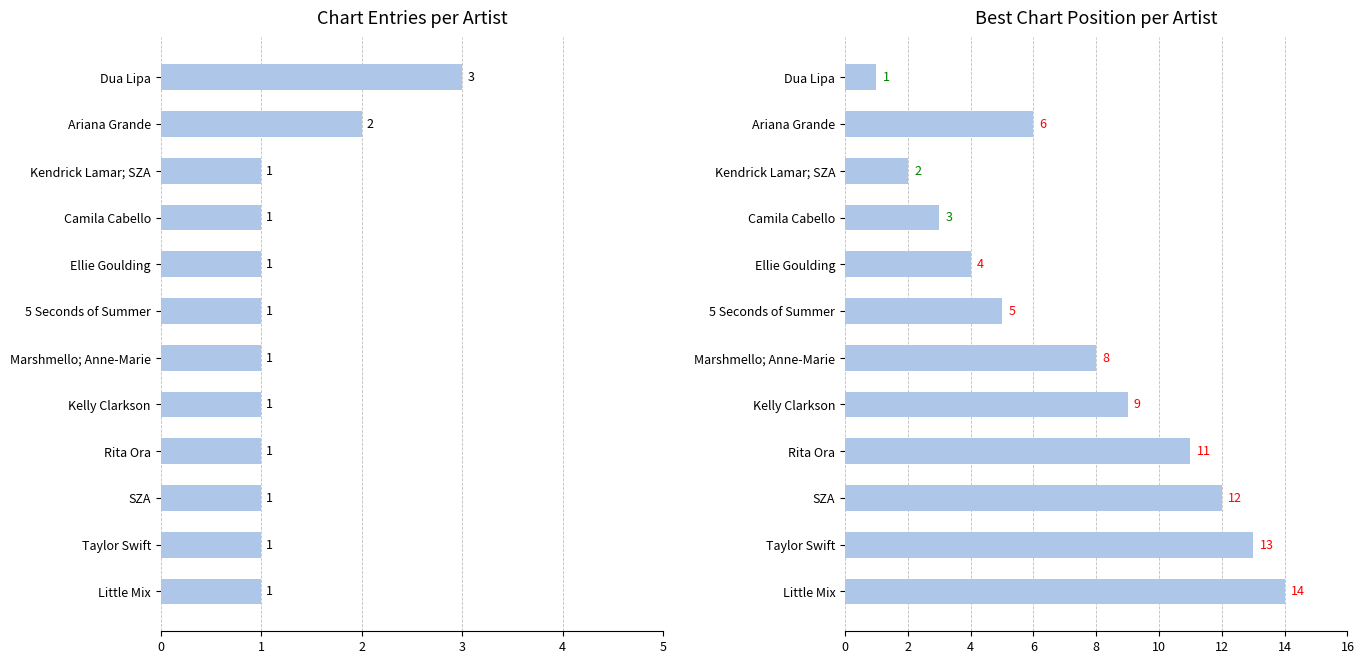

List the series in order of their peak value, lowest first.

Song Count, Best Position